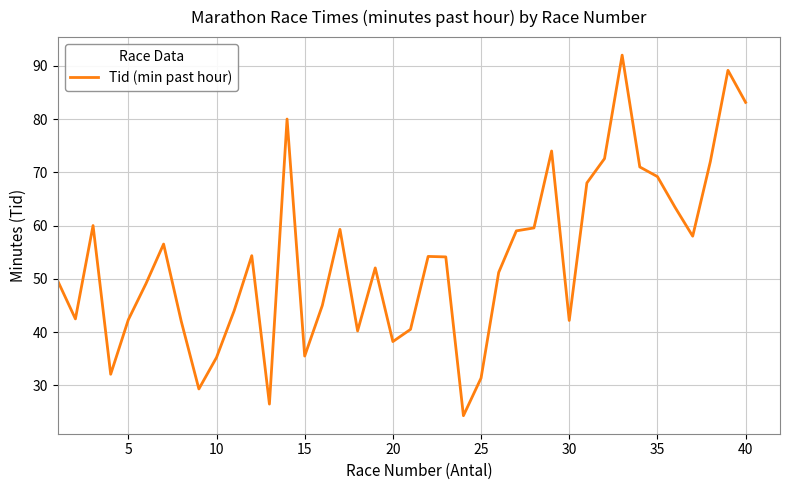

What is the difference between the maximum and minimum values?

67.7